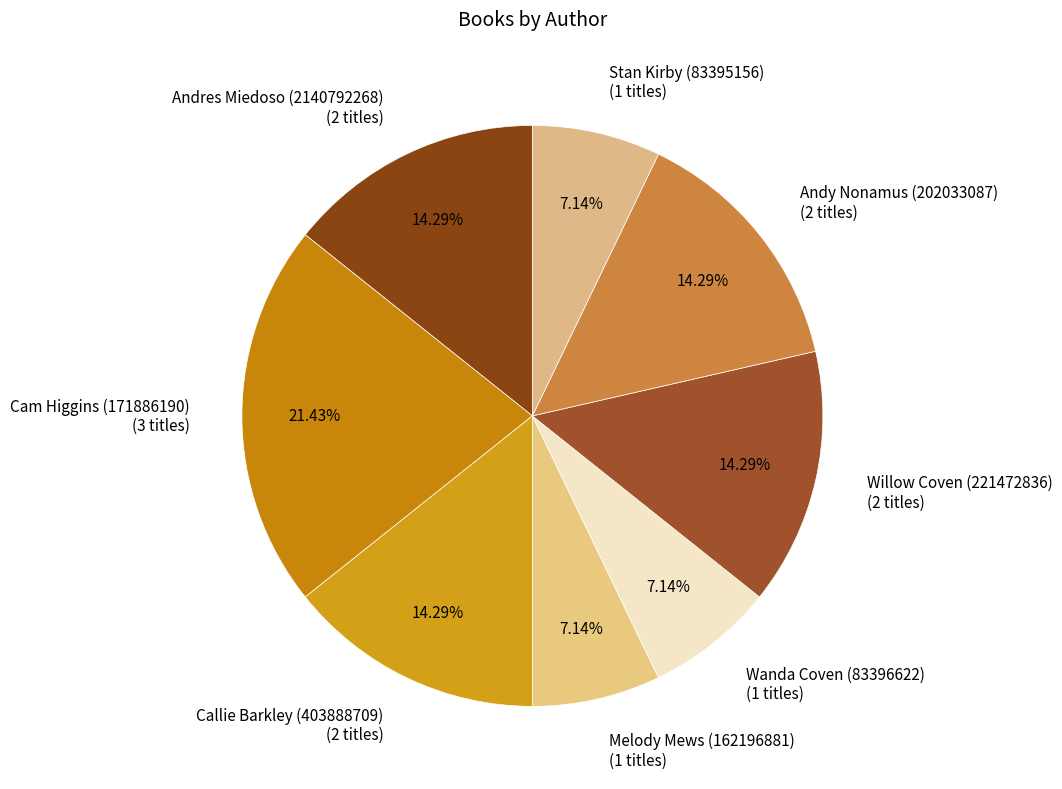

How many segments does this pie chart have?

8